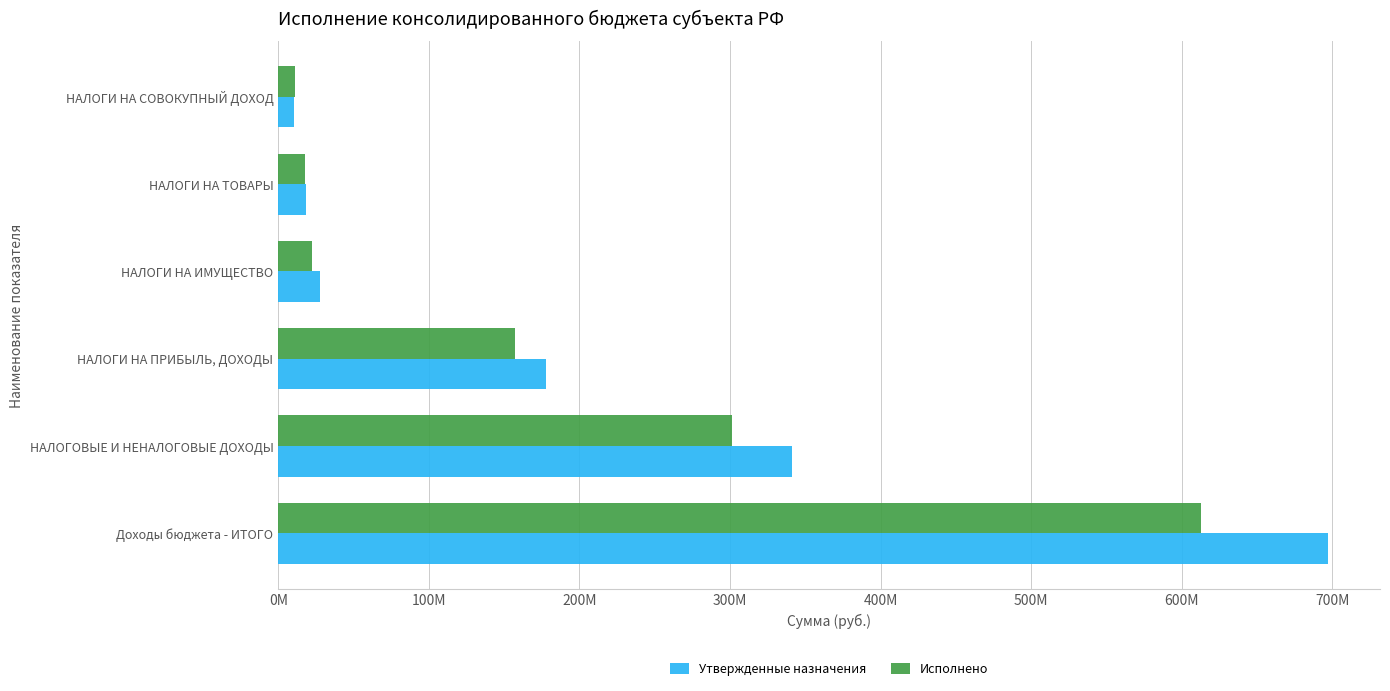

What is the difference between the second highest and second lowest values in the Исполнено series?

283652993.7